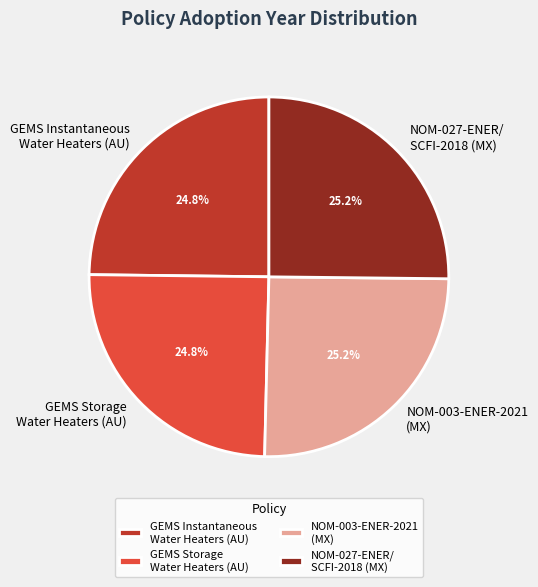

How much of the chart is everything except GEMS Storage Water Heaters (AU)?

75.2%